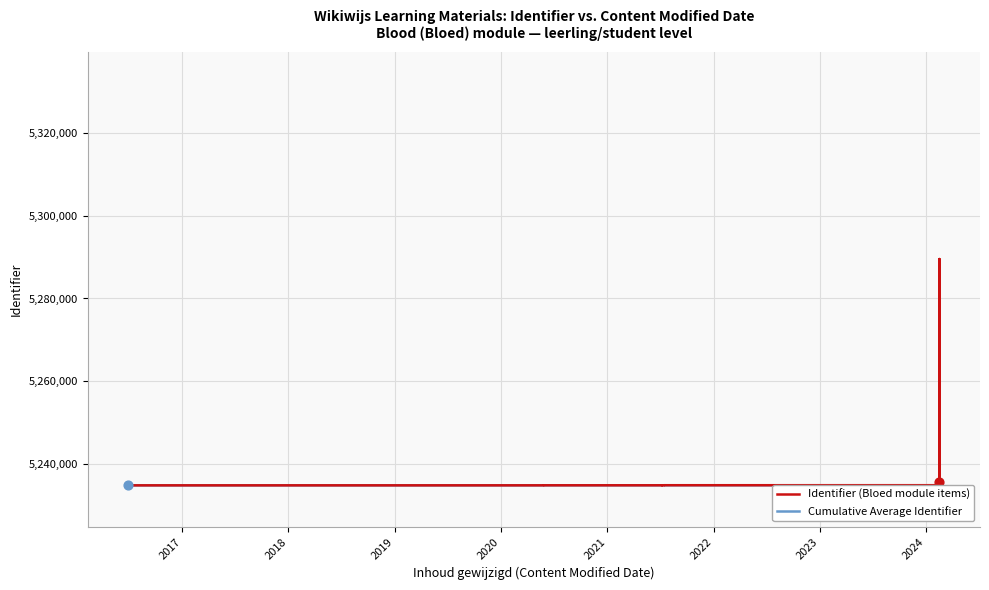

Is the value of Cumulative Average Identifier at 18 greater than the value of Identifier (Bloed module items) at 2019?

Yes